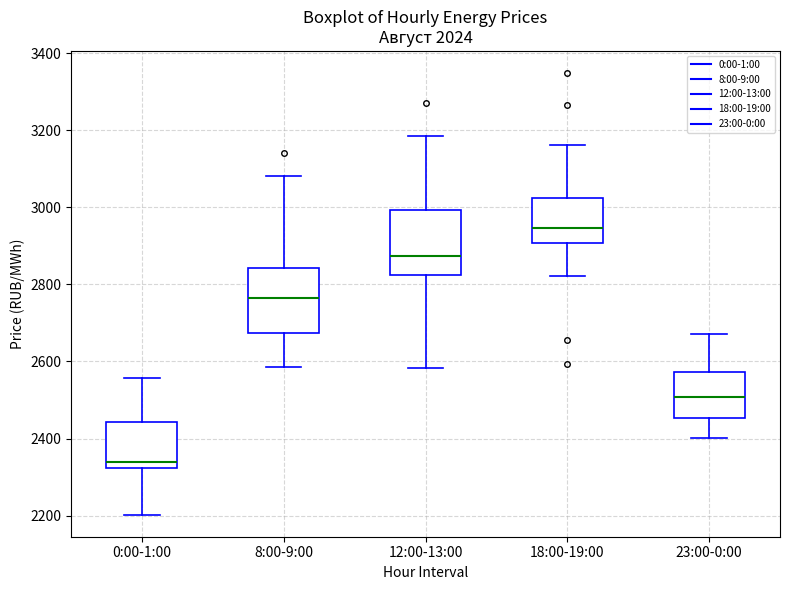

Reading left to right, read every box against the y-axis: the position of its median line, the range the box covers, and the ends of its whiskers. The values are not printed on the chart, so give them approximately, as read against the axis.

0:00-1:00: median 2340, box 2320 to 2440, whiskers 2200 to 2560
8:00-9:00: median 2760, box 2680 to 2840, whiskers 2580 to 3080
12:00-13:00: median 2880, box 2820 to 3000, whiskers 2580 to 3180
18:00-19:00: median 2940, box 2900 to 3020, whiskers 2820 to 3160
23:00-0:00: median 2500, box 2460 to 2580, whiskers 2400 to 2680